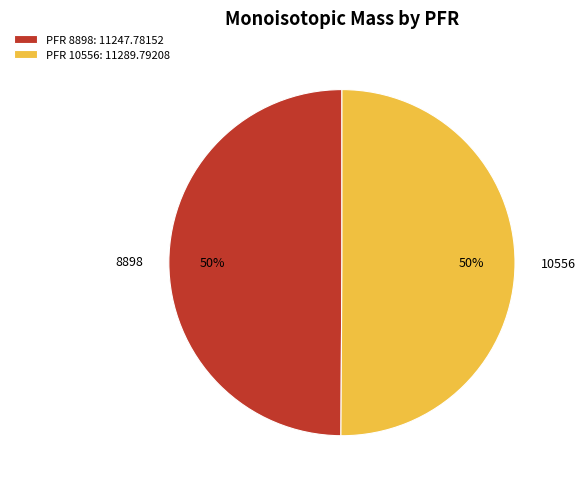

Approximately how many times larger is the value at PFR 8898: 11247.78152 compared to PFR 10556: 11289.79208?

1.0